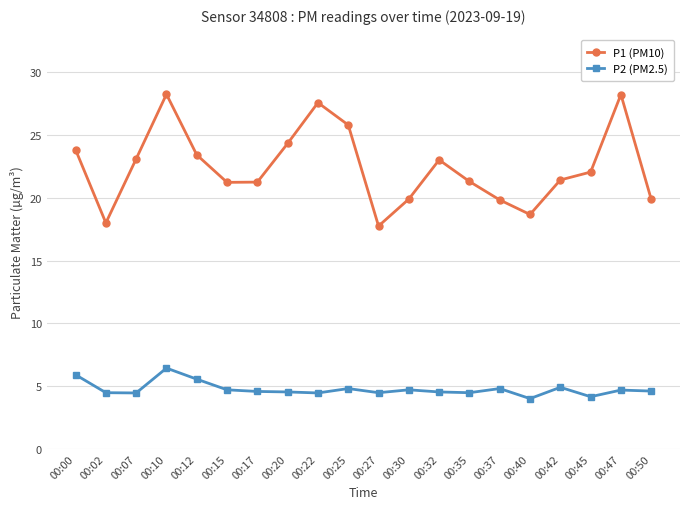

What is the smallest value displayed?

4.0